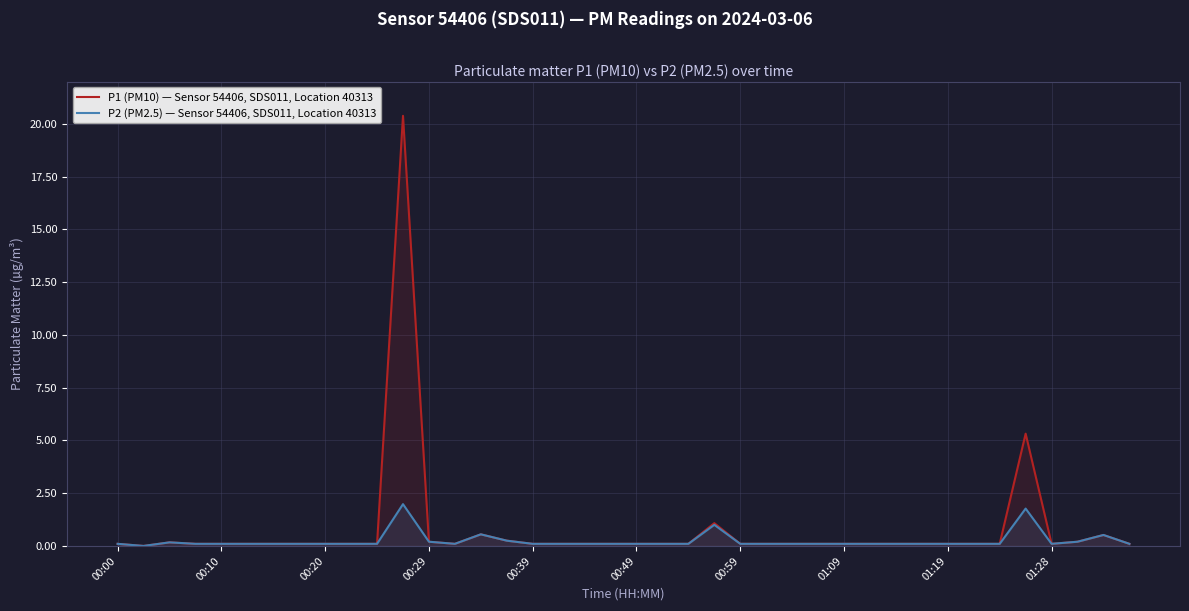

List the series in order of their peak value, highest first.

P1 (PM10) — Sensor 54406, SDS011, Location 40313, P2 (PM2.5) — Sensor 54406, SDS011, Location 40313